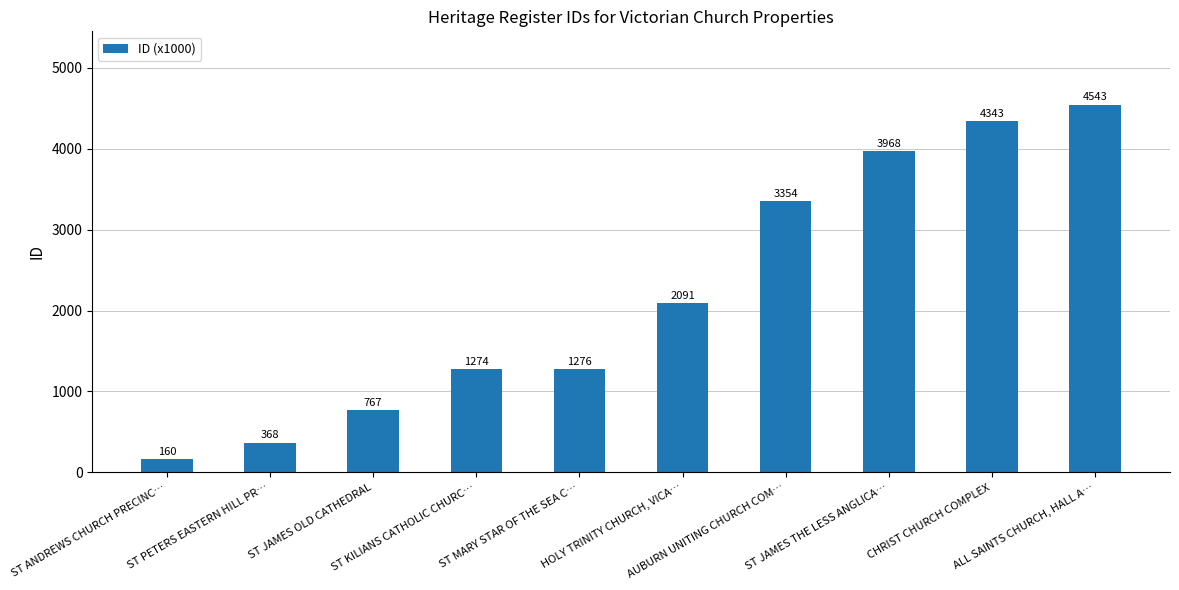

What is the minimum value shown in the chart?

160